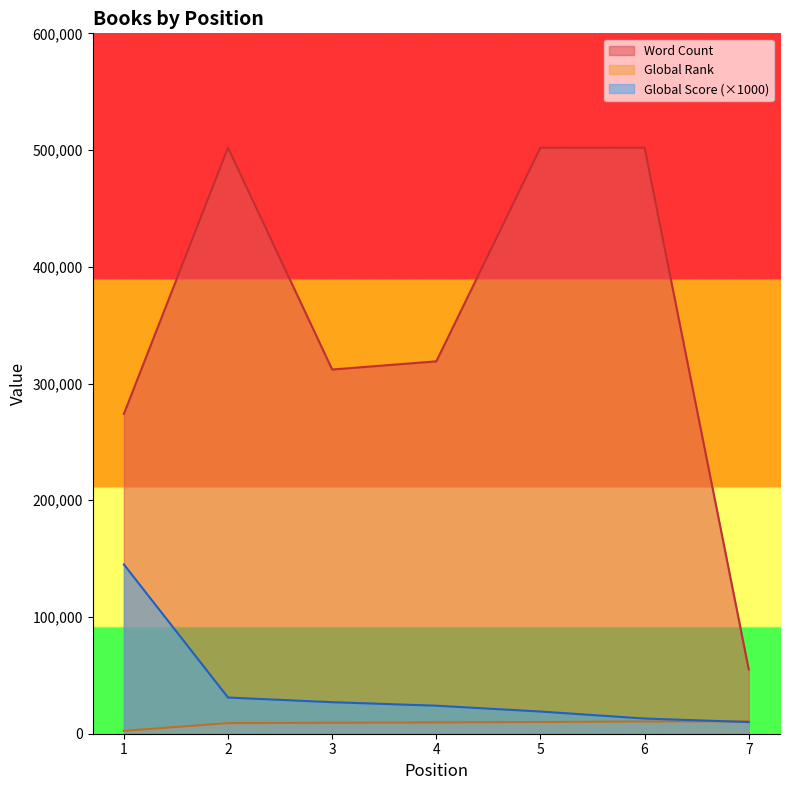

What is the smallest value displayed?

2438